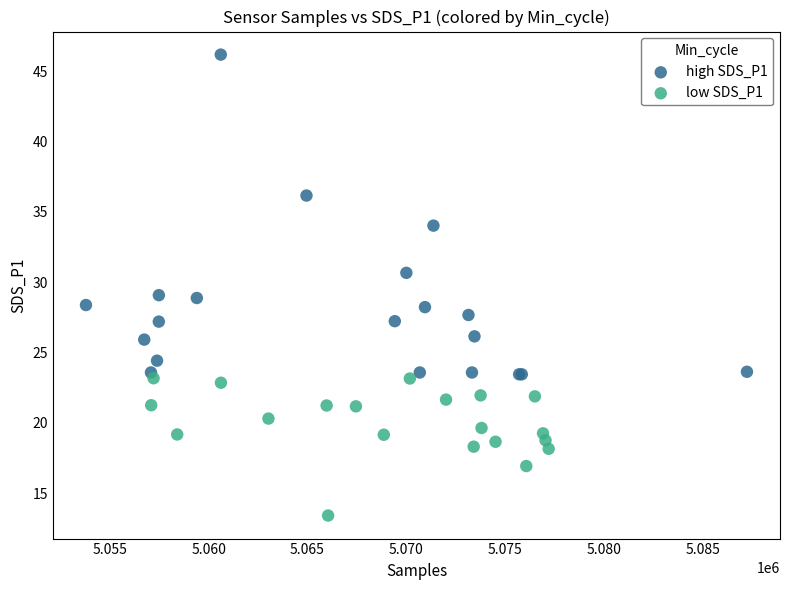

Which series reaches the maximum Y coordinate?

high SDS_P1